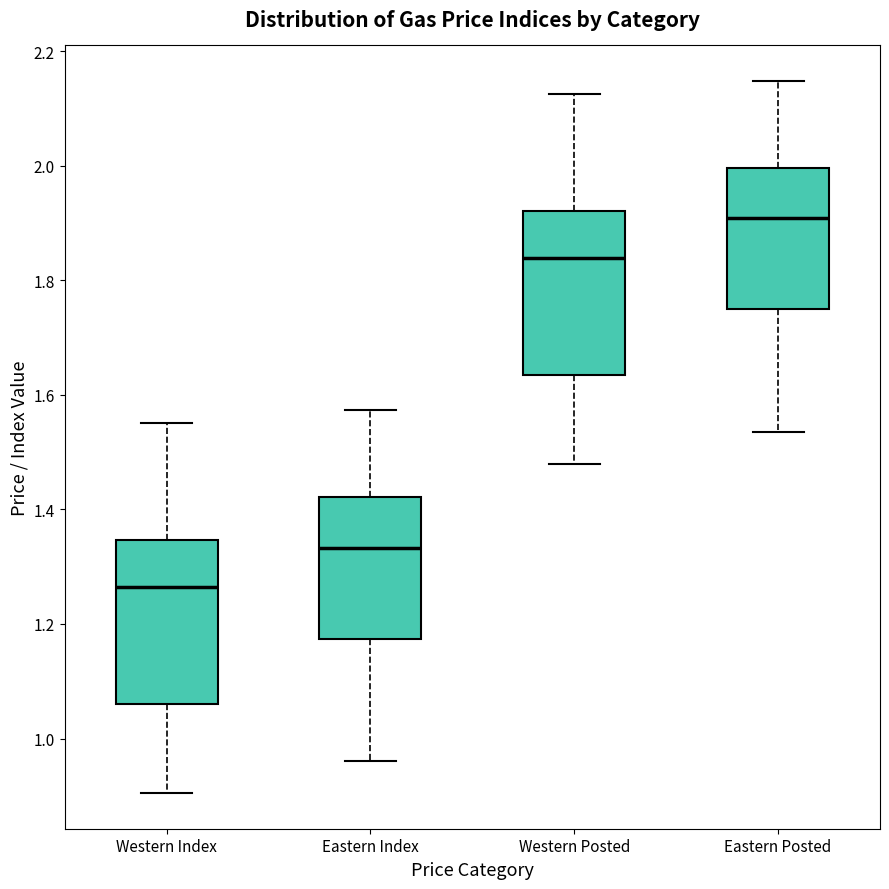

Reading left to right, transcribe this box plot: for each box, give where its median line is, the range the box spans, and where its two whiskers end, as read against the y-axis. The values are not printed on the chart, so give them approximately, as read against the axis.

Western Index: median 1.26, box 1.06 to 1.34, whiskers 0.90 to 1.56
Eastern Index: median 1.34, box 1.18 to 1.42, whiskers 0.96 to 1.58
Western Posted: median 1.84, box 1.64 to 1.92, whiskers 1.48 to 2.12
Eastern Posted: median 1.90, box 1.74 to 2.00, whiskers 1.54 to 2.14